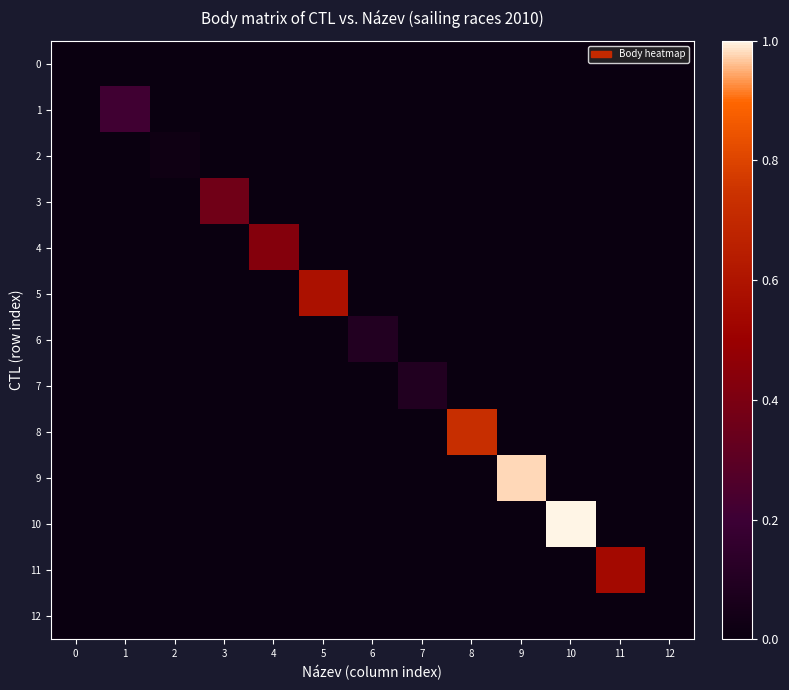

Which has a higher value, 1 or 3?

1